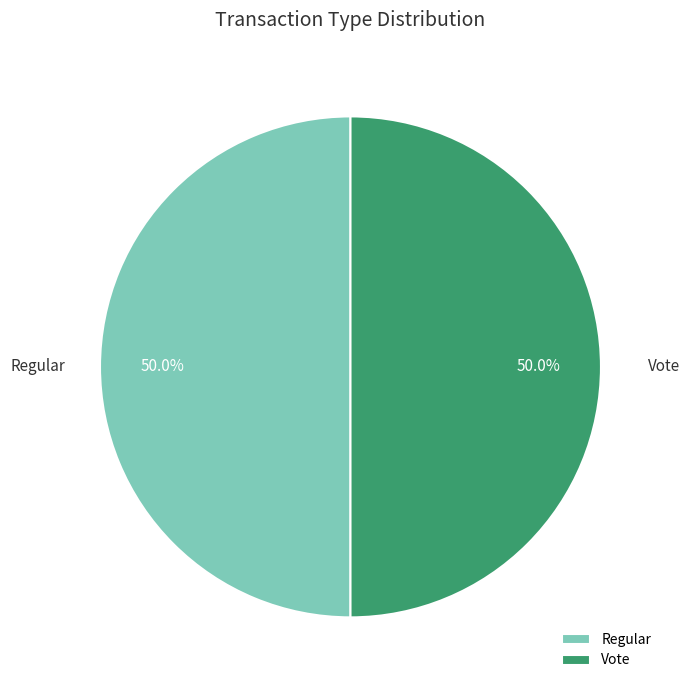

Do Vote and Regular together represent more than half of the pie?

Yes